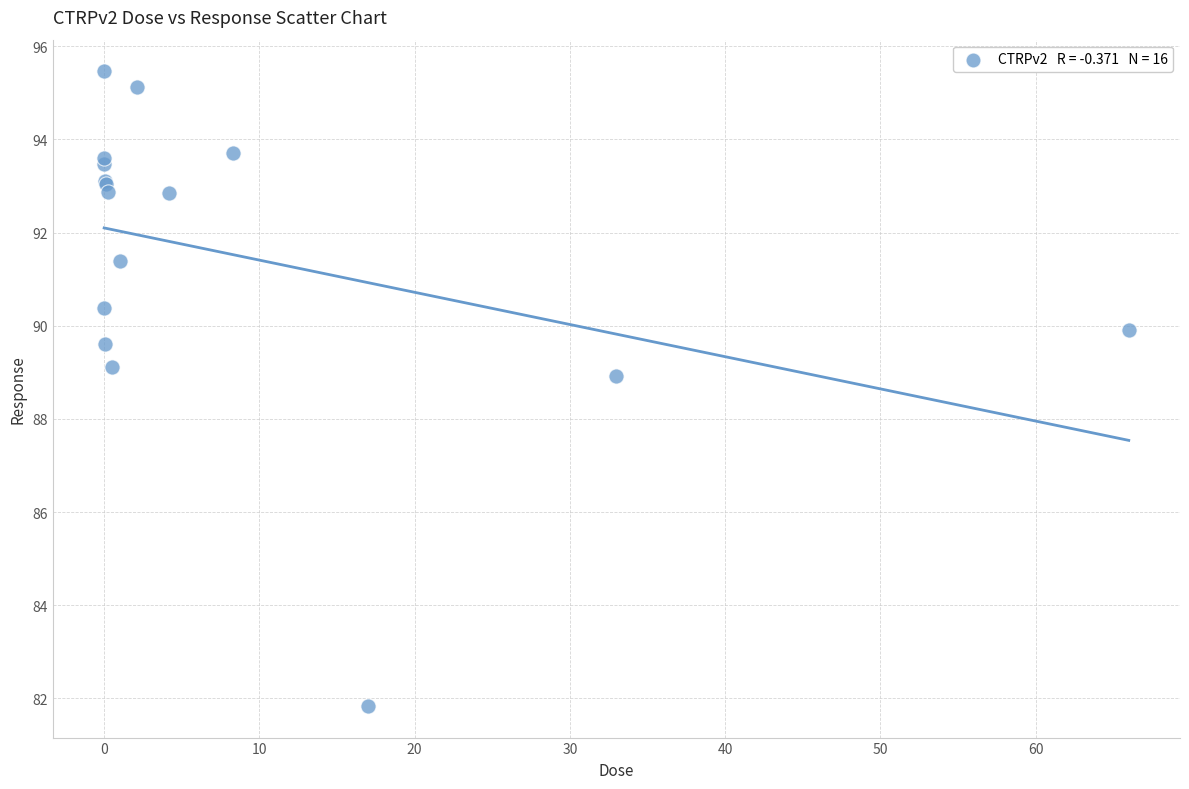

What Y value in the scatter plot is closest to 88?

88.9